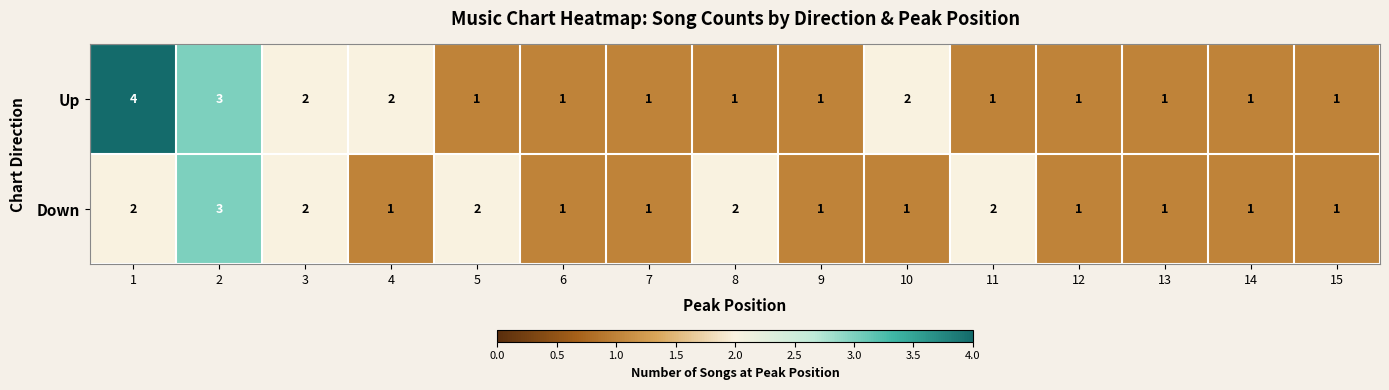

Reading right to left, extract all data points from this chart.

Up: 15=1	14=1	13=1	12=1	11=1	10=2	9=1	8=1	7=1	6=1	5=1	4=2	3=2	2=3	1=4
Down: 15=1	14=1	13=1	12=1	11=2	10=1	9=1	8=2	7=1	6=1	5=2	4=1	3=2	2=3	1=2